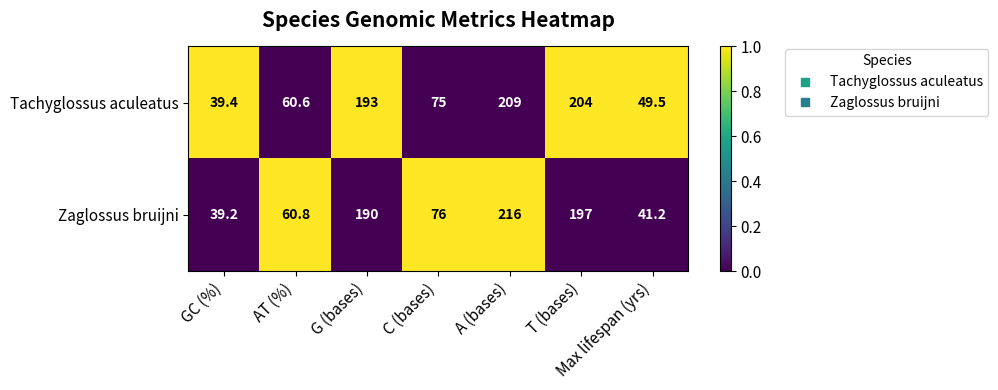

True or false: Zaglossus bruijni has a value of 119.7 at T (bases).

False